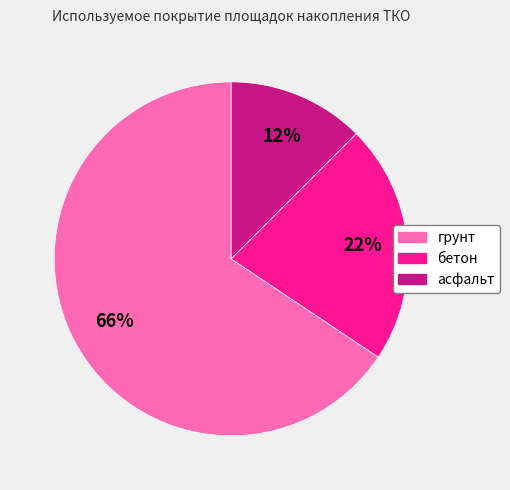

What is the smallest slice in the pie chart?

асфальт